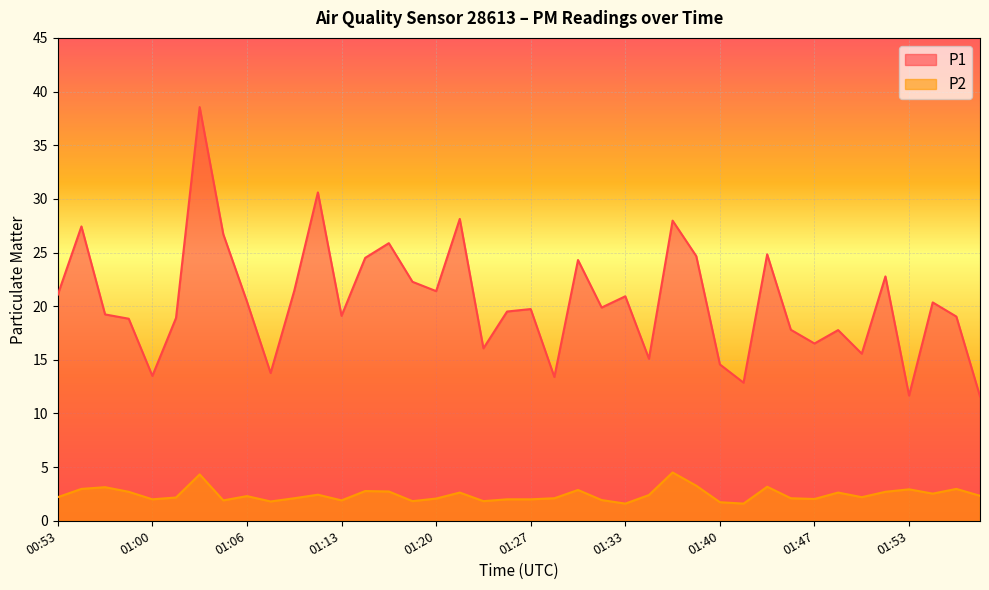

Where is the first local maximum for P1?

00:55